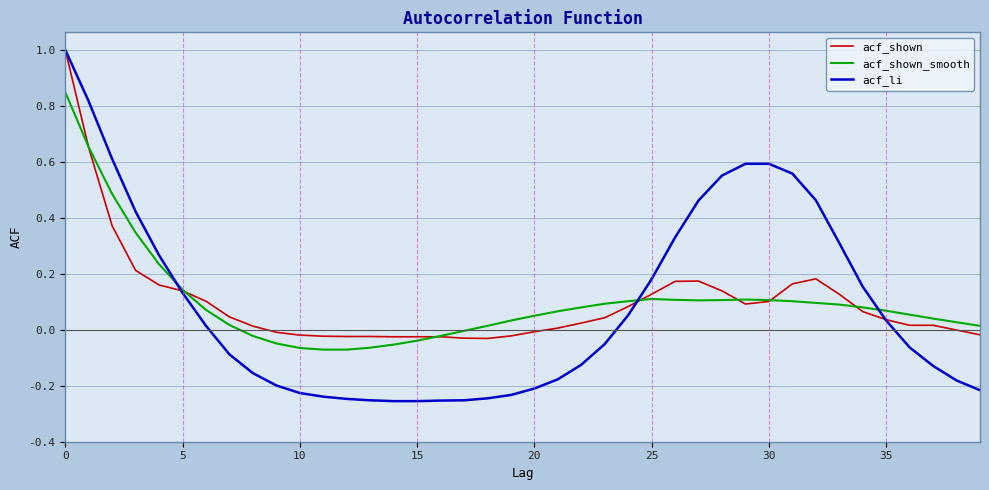

Which series has the largest range (max minus min)?

acf_li